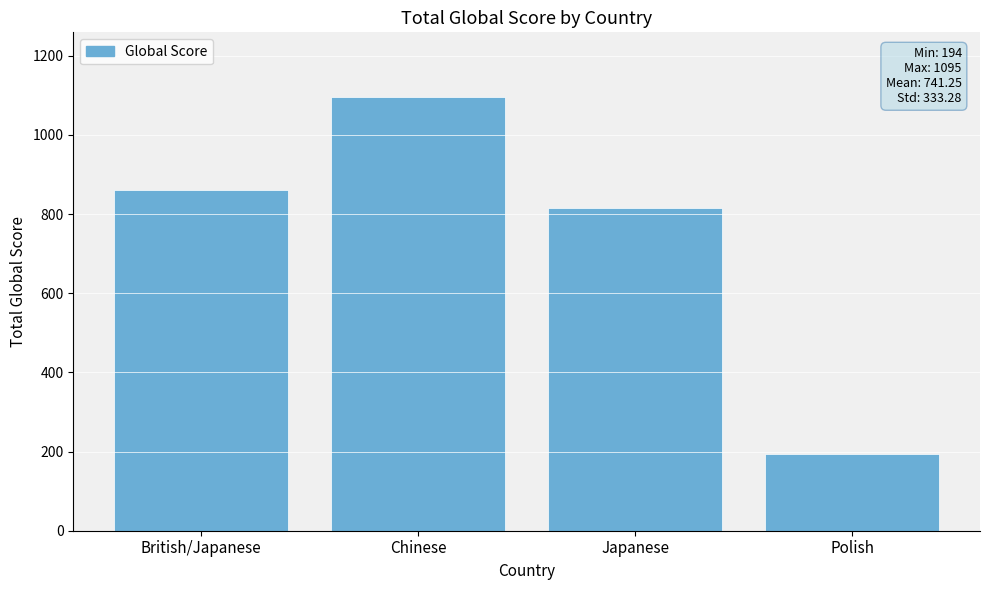

What is the sum of all values?

2965